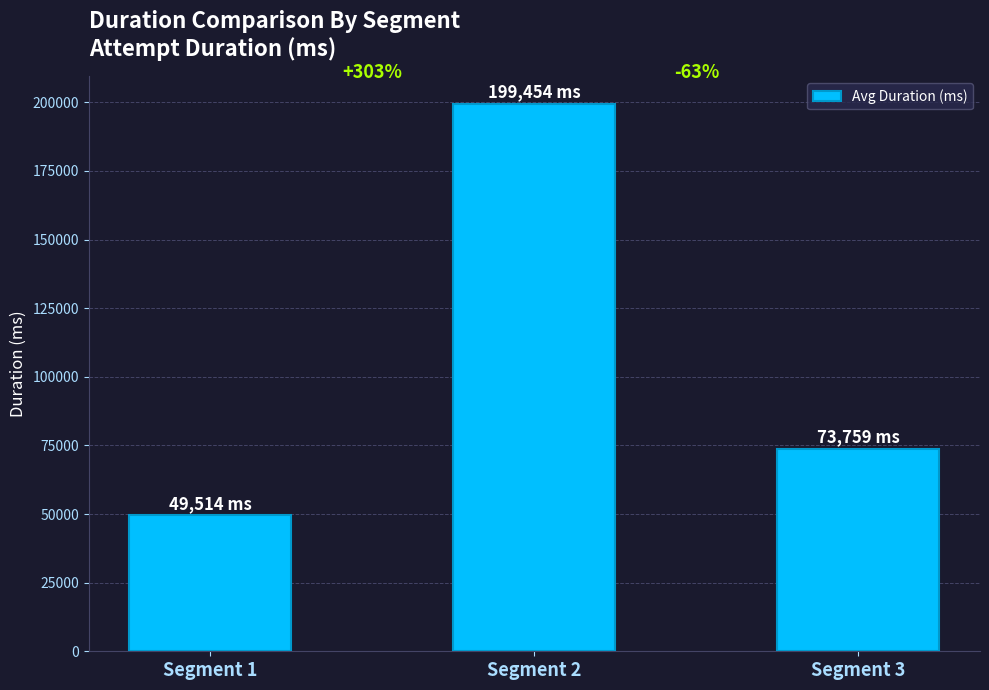

How many bars are there in total?

3